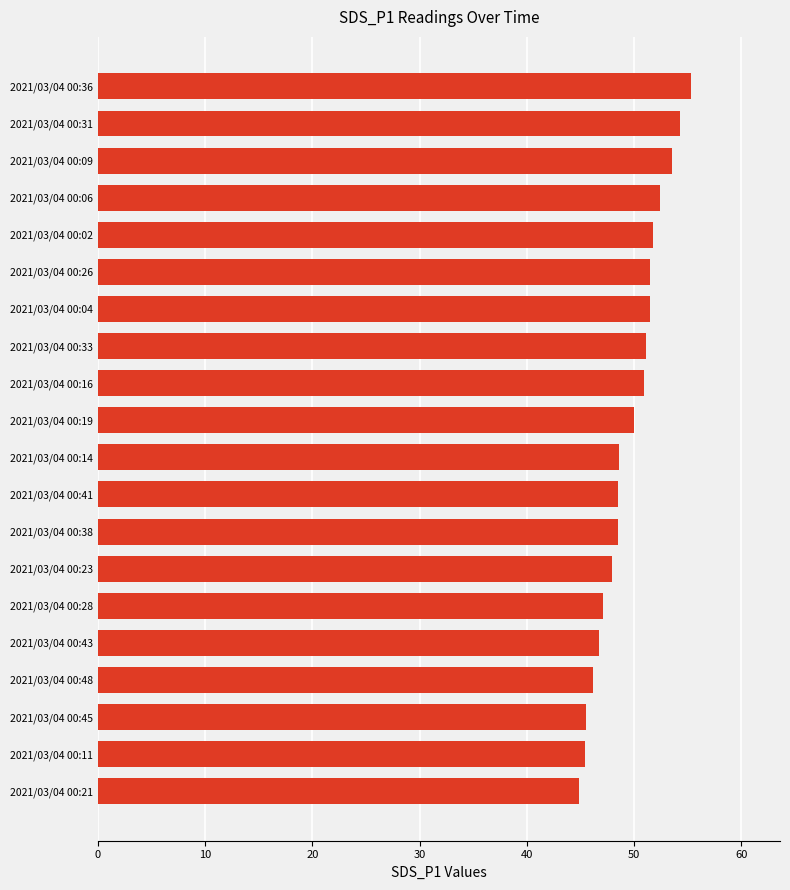

What is the difference between the maximum and minimum values?

10.5